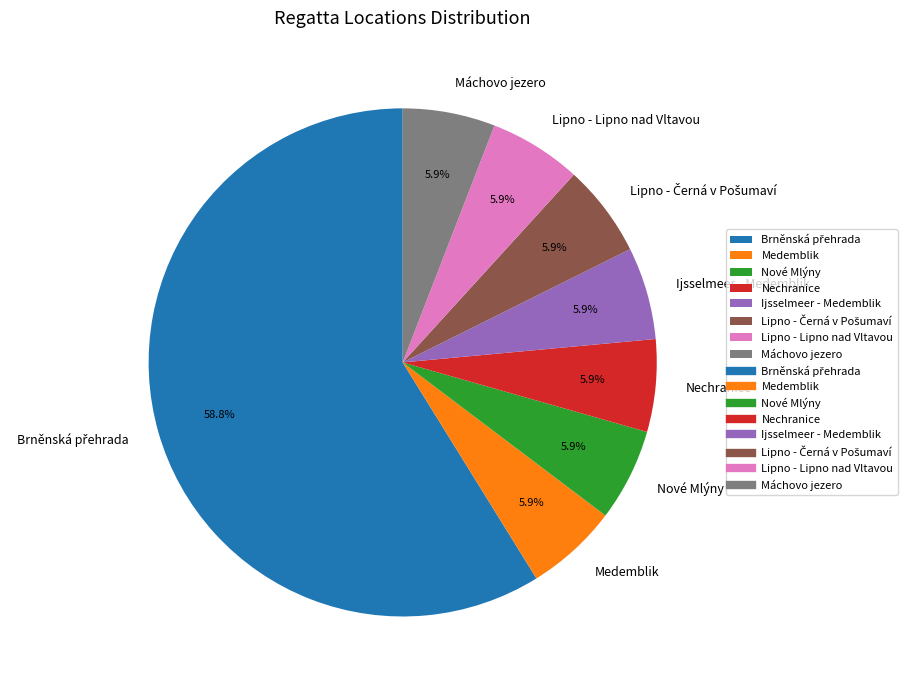

To the nearest percent, what portion does Ijsselmeer - Medemblik represent?

6%